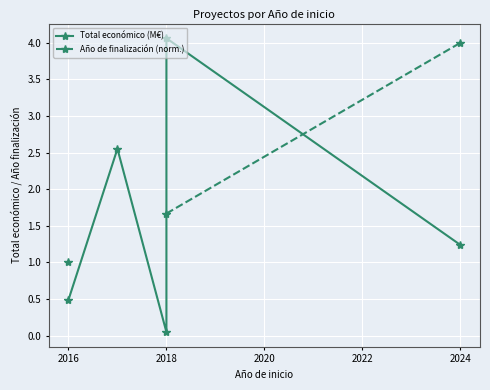

What is the highest value of the Total económico (M€) series?

4.1